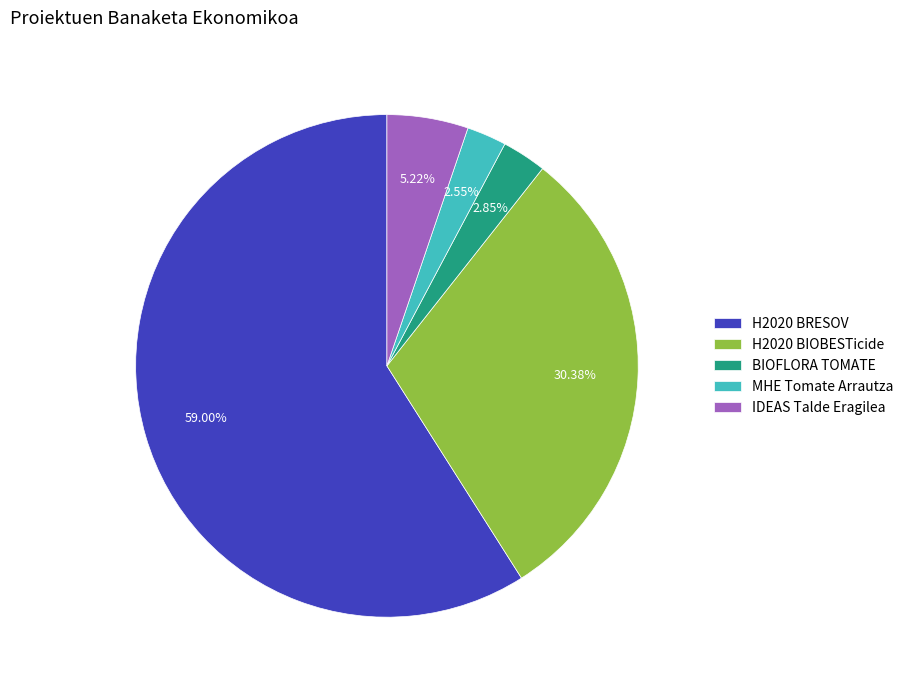

What percentage do BIOFLORA TOMATE and H2020 BIOBESTicide together represent?

33.2%